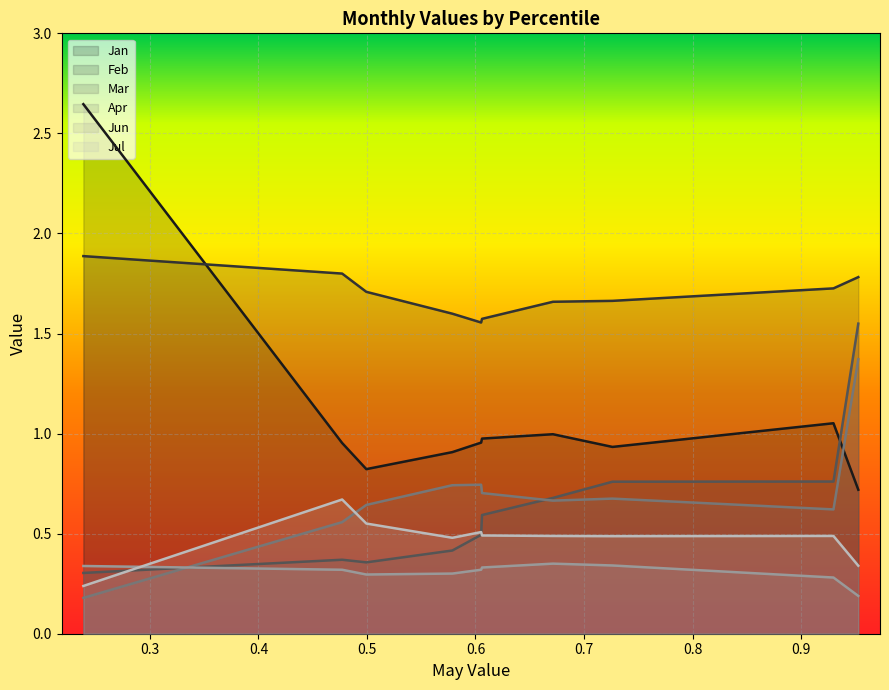

At pct15, list the series in order from smallest to largest.

Jun, Mar, Apr, Jul, Jan, Feb